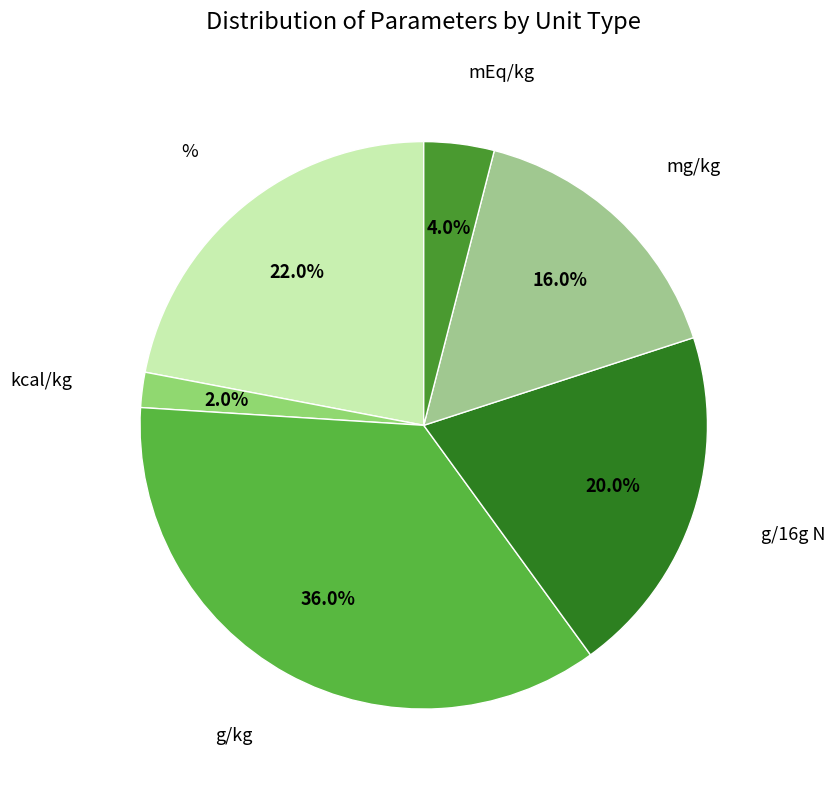

Combined, do mg/kg and % account for over 50%?

No